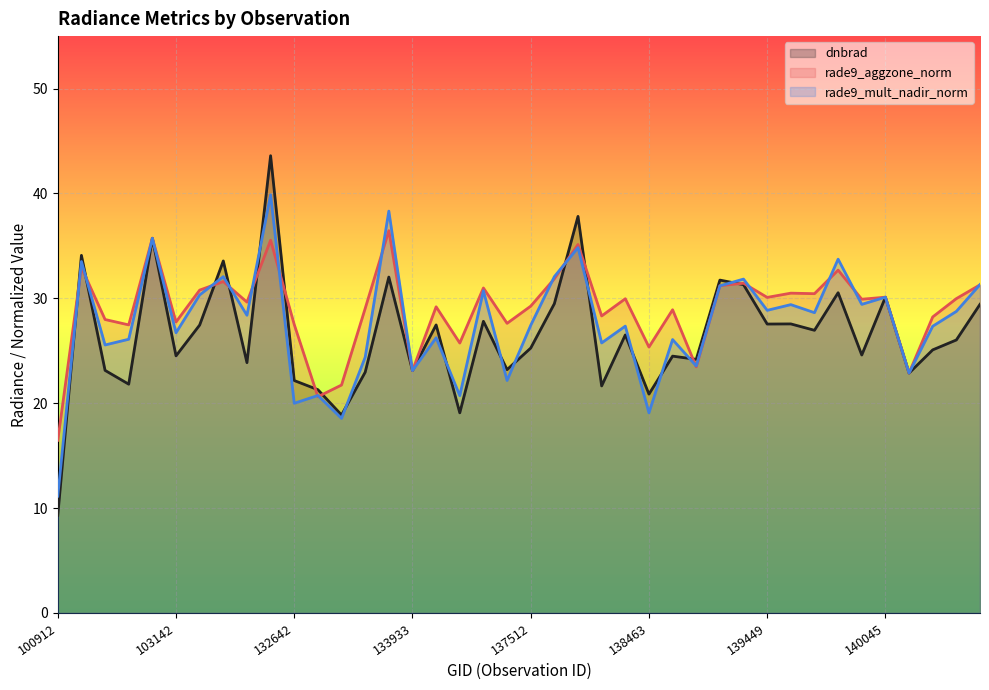

What is the maximum value shown in the chart?

43.6